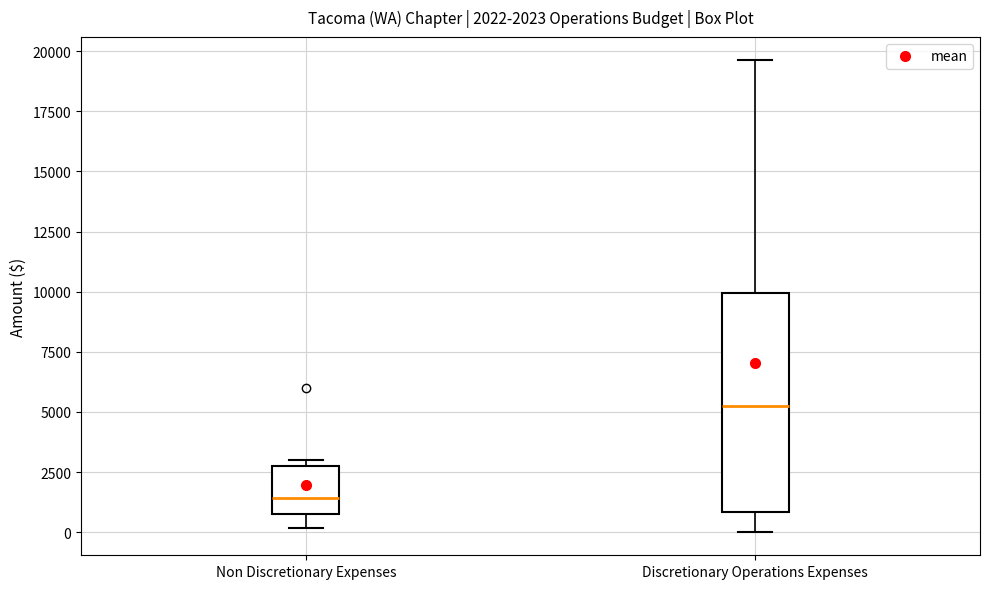

Comparing the boxes themselves (not the whiskers), which one is the tallest?

Discretionary Operations Expenses